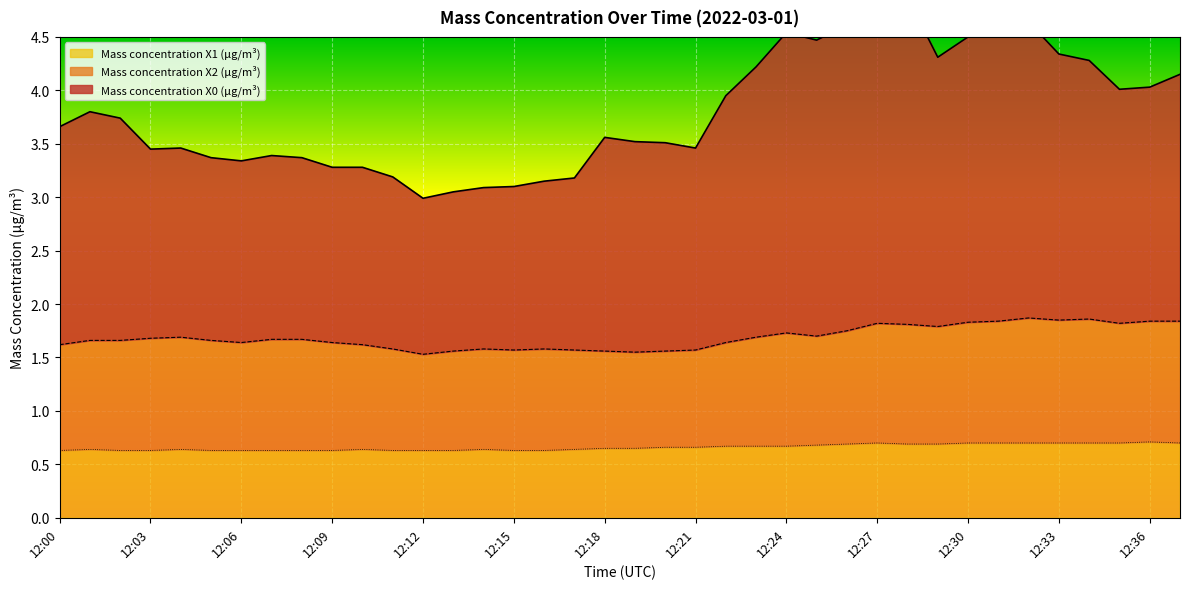

What is the difference between the second highest and second lowest values in the Mass concentration X1 (μg/m³) series?

0.1